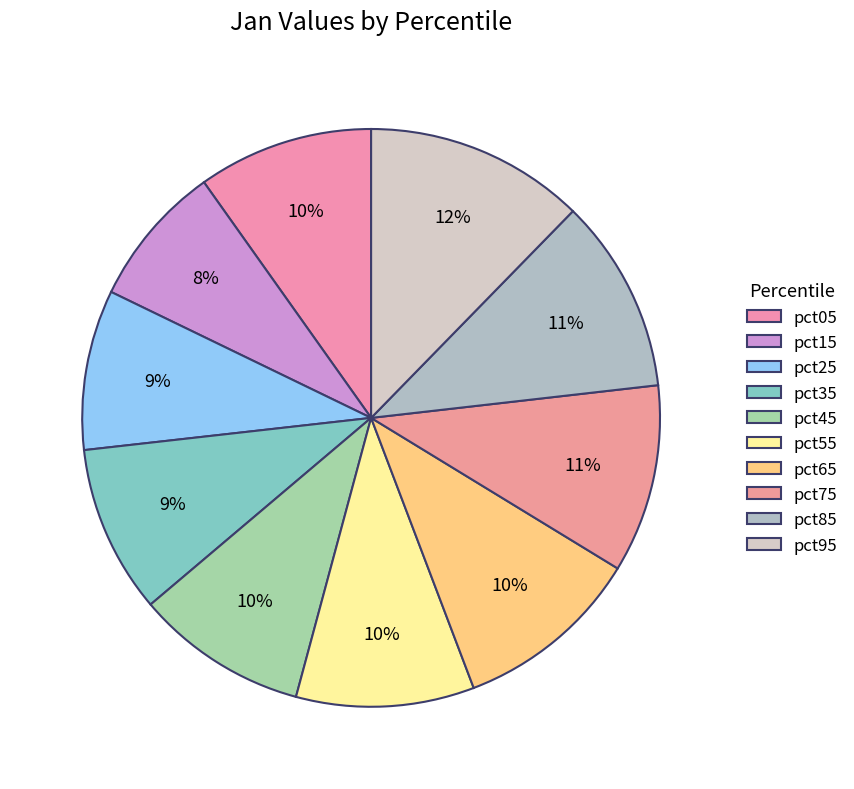

What is the change in value from pct55 to pct85?

+0.1